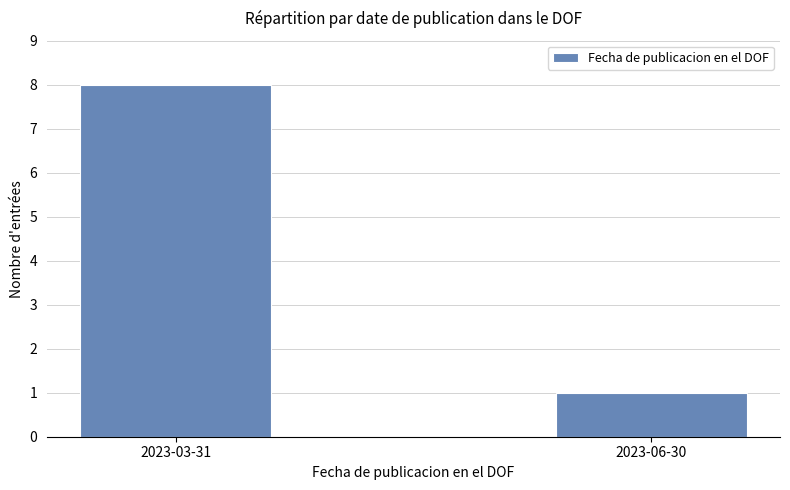

Reading left to right, transcribe all the data shown in this chart.

2023-03-31=8	2023-06-30=1